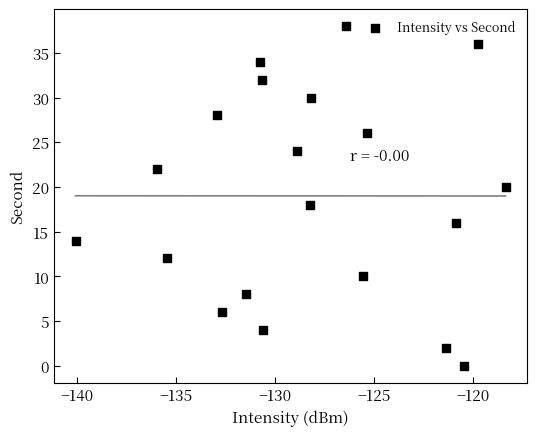

What is the range of Y values (max minus min)?

38